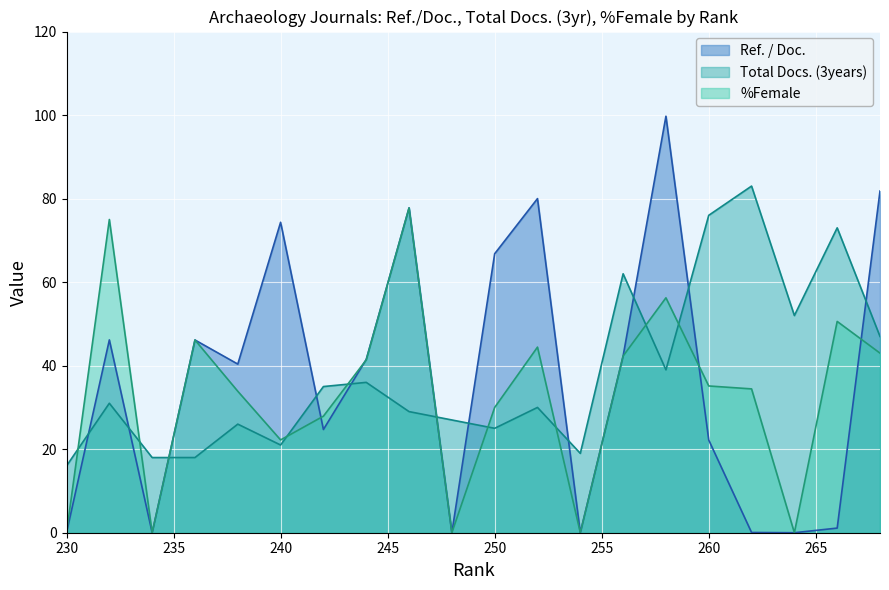

What is the spread (max minus min) of values at 246?

48.8